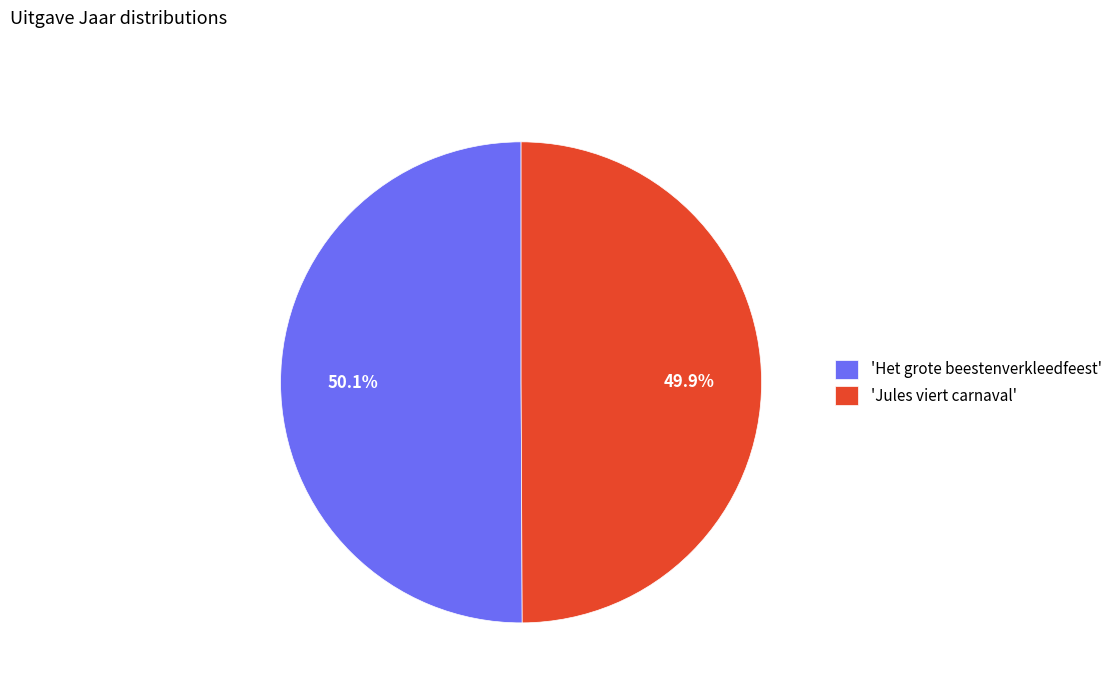

What percentage is NOT represented by 'Jules viert carnaval'?

50.1%